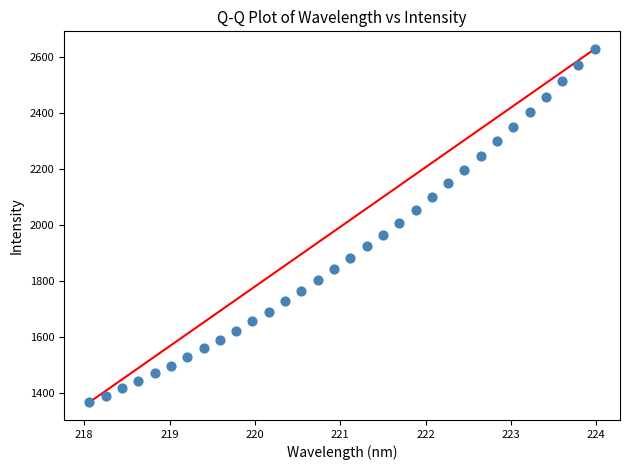

What is the range of Y values (max minus min)?

1262.6